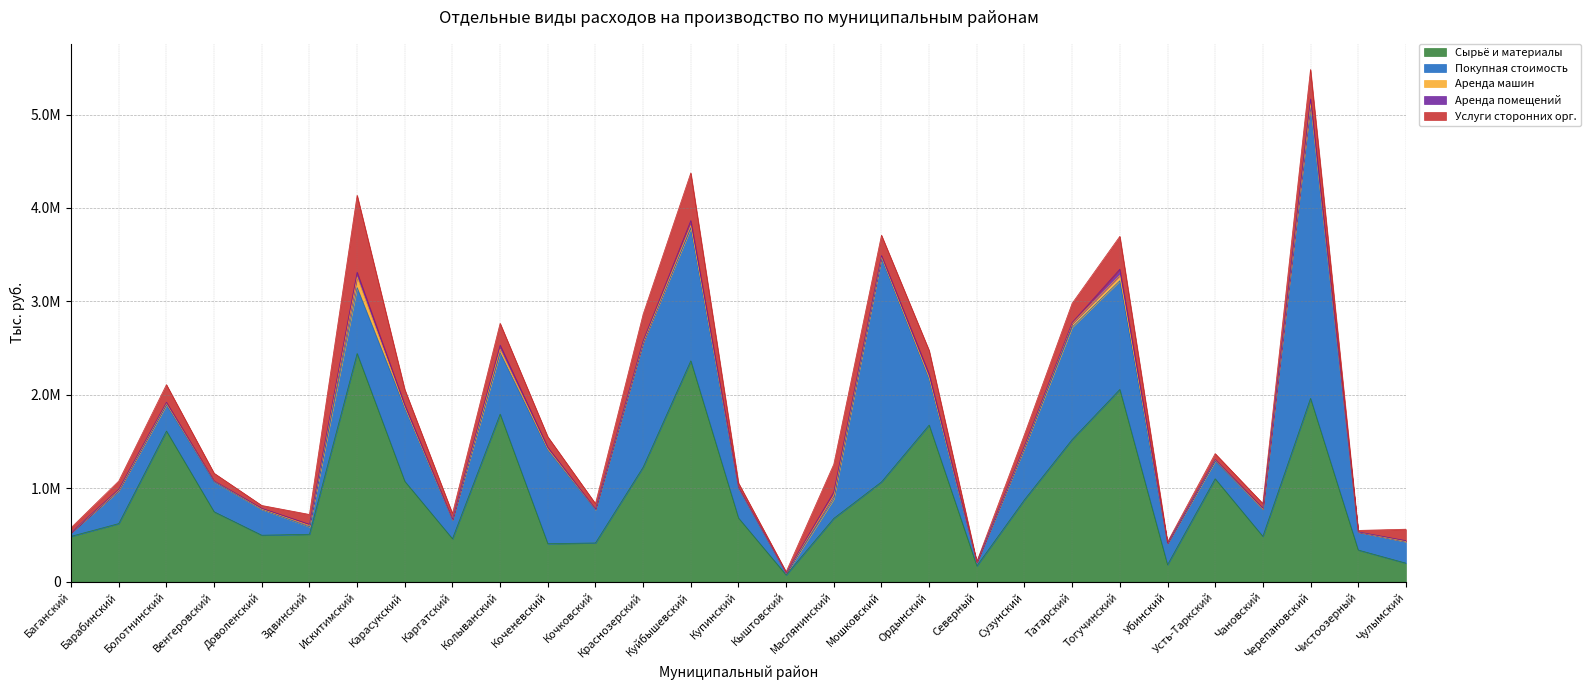

The value of Аренда машин at Каргатский is 2640.0. True or false?

True